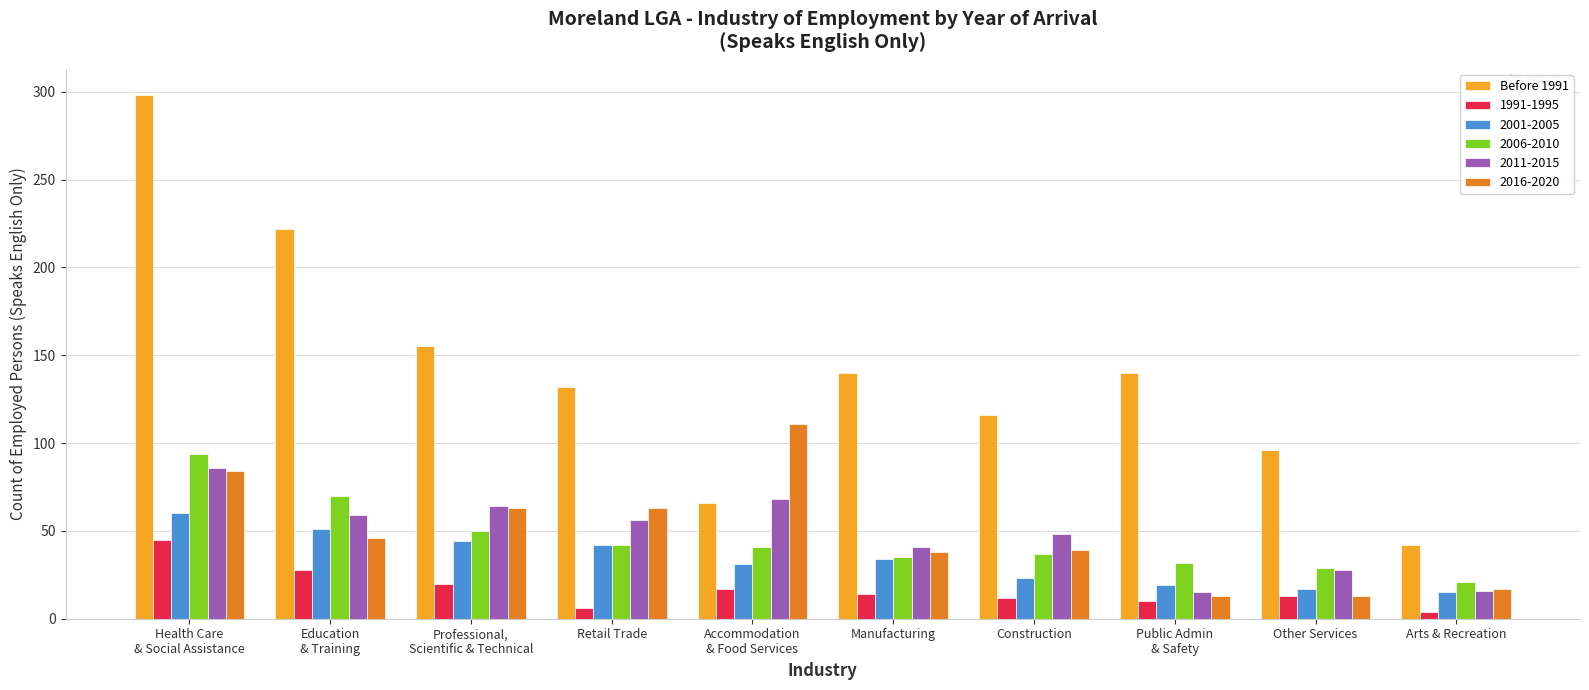

How many values in the 2006-2010 series are below 41?

5